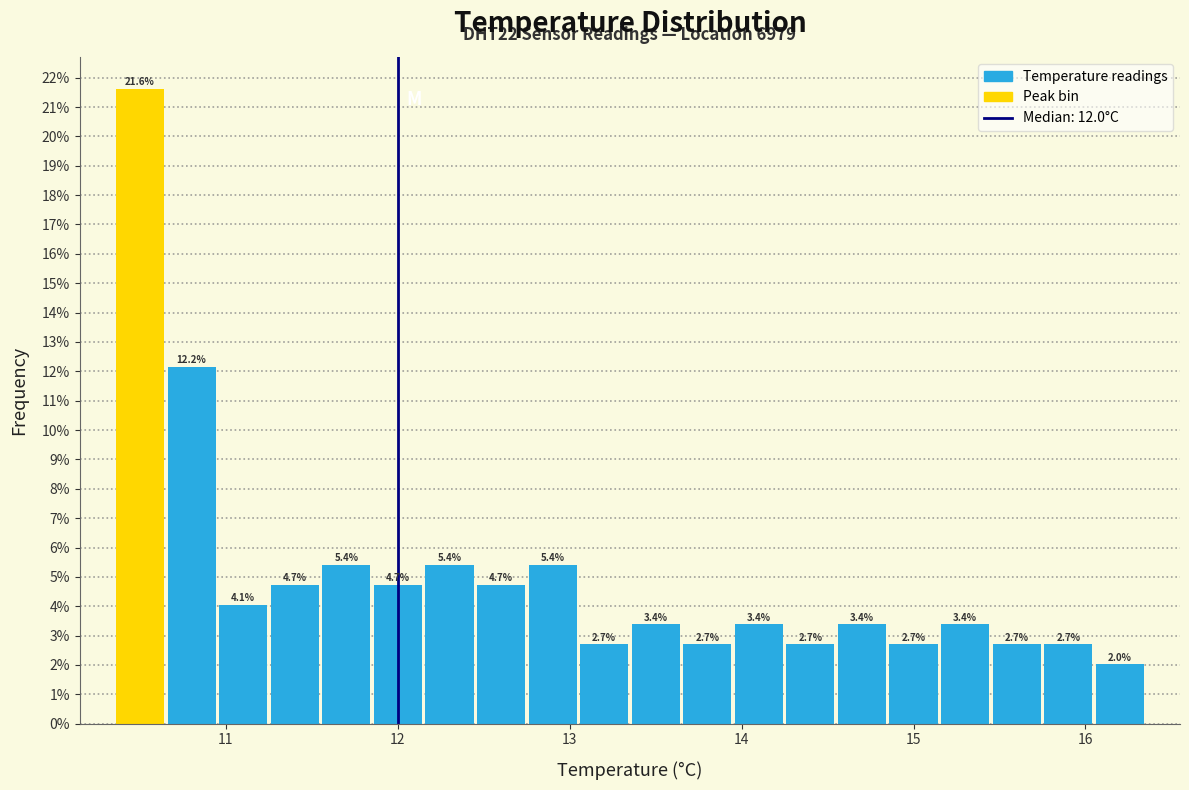

Around what value on the x-axis is the tallest bar? Give the approximate position of its centre, as read against the axis.

10.5